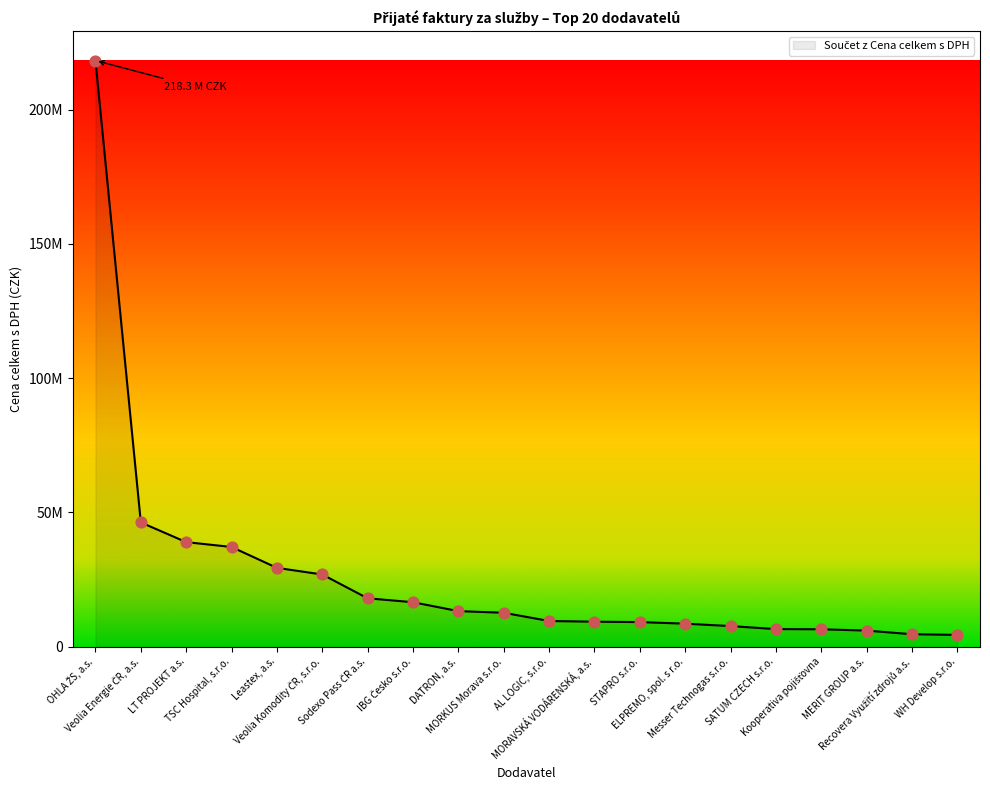

What is the ratio of the value at LT PROJEKT a.s. to the value at MERIT GROUP a.s.?

6.5